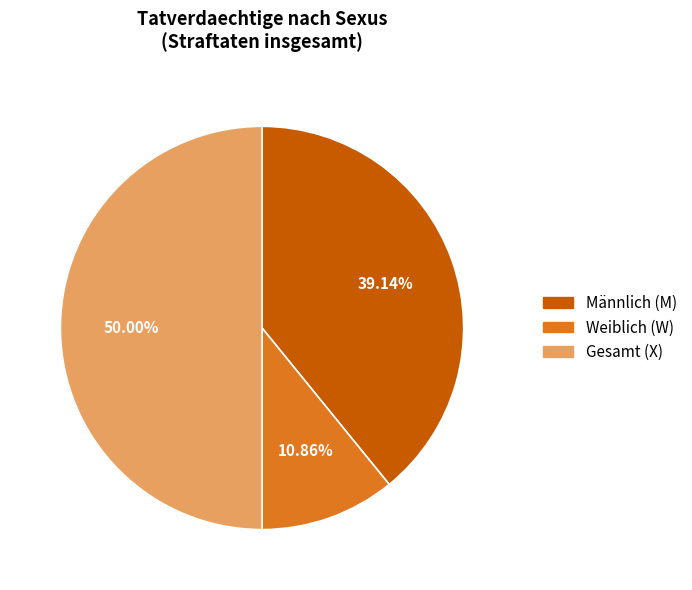

Between Weiblich (W) and Gesamt (X), which is larger?

Gesamt (X)